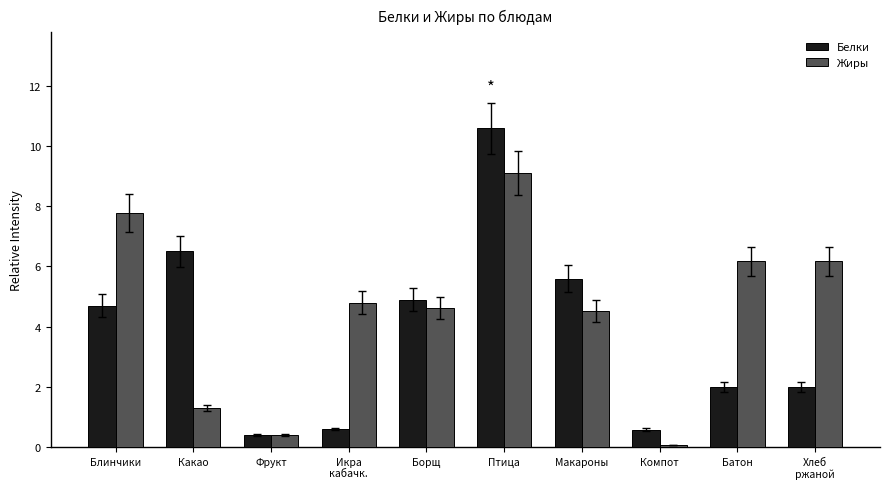

How many bars are there in total?

20